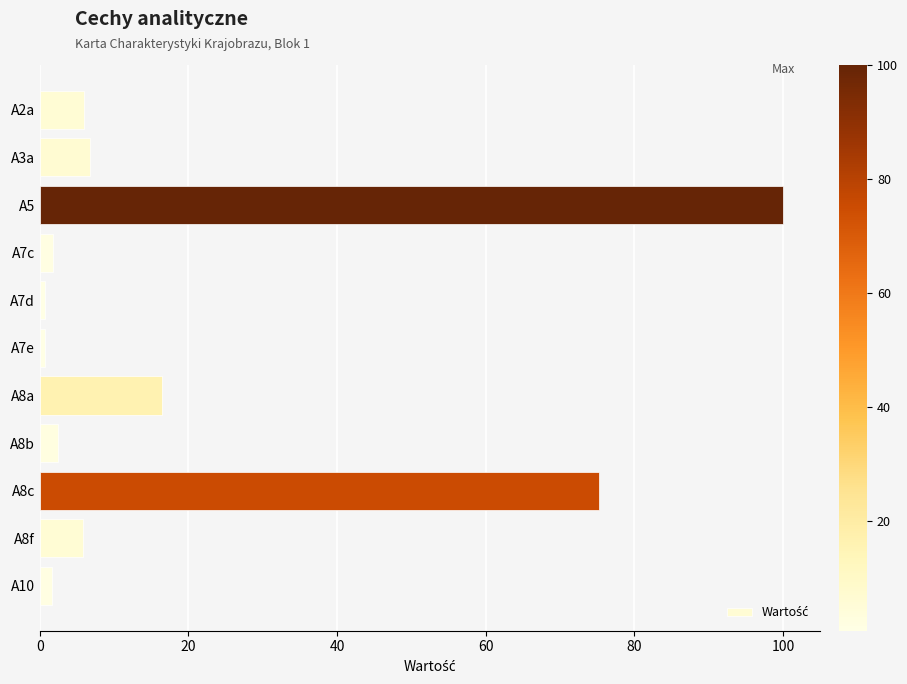

Where is the data nearest to the value 50?

A8c